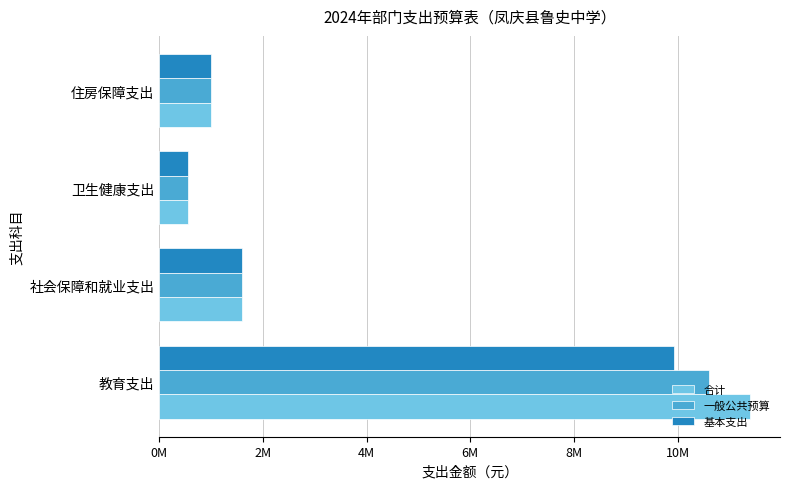

Does the chart contain stacked bars?

No